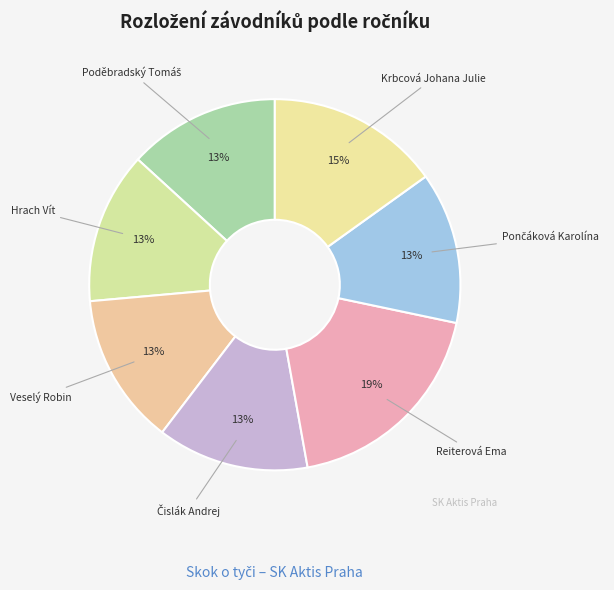

Which slice is the largest?

Reiterová Ema